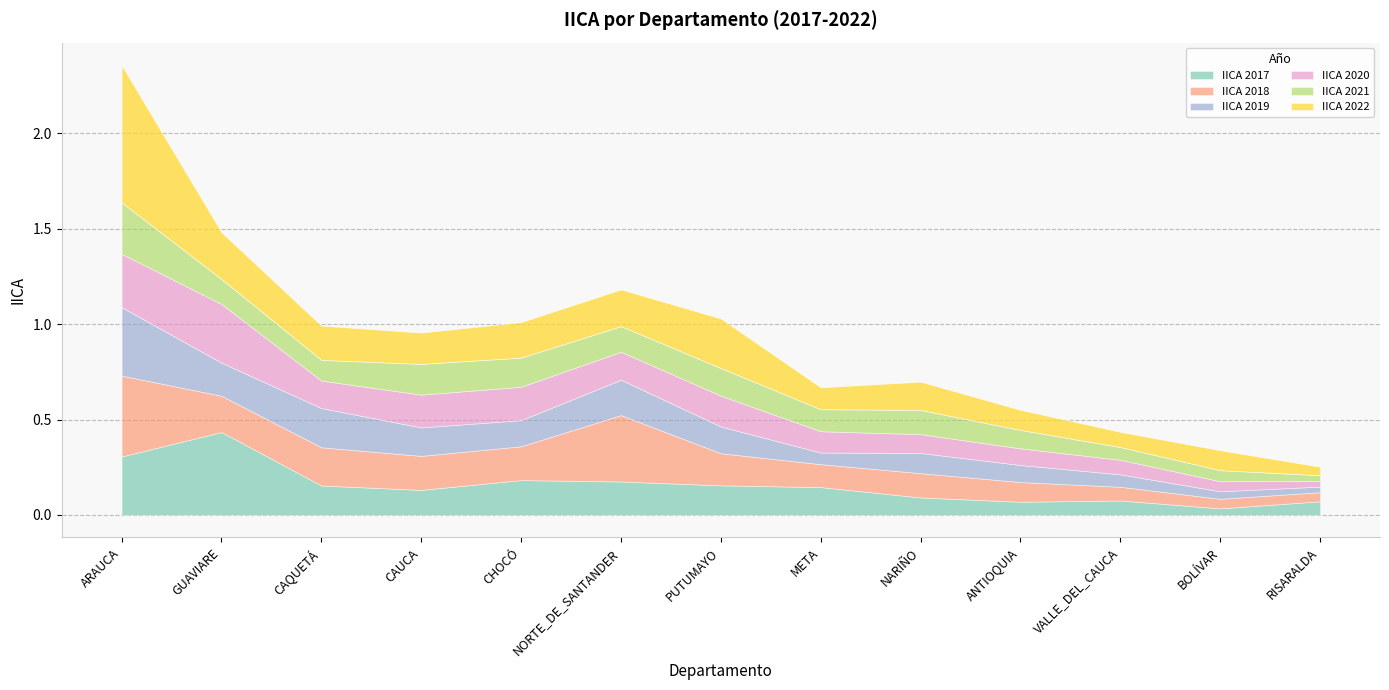

What is the sum of all IICA 2017 values?

2.0